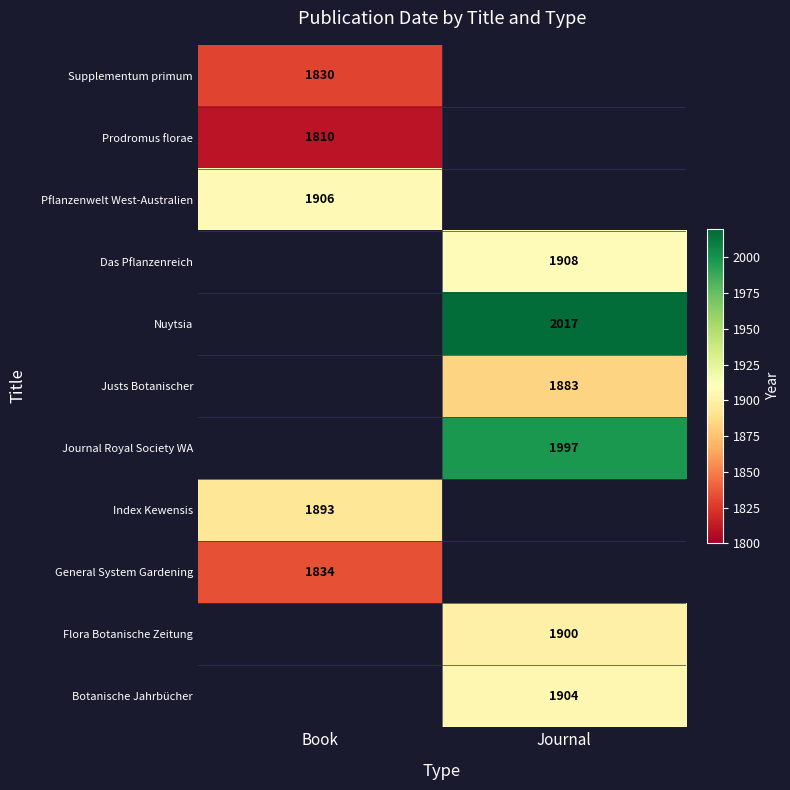

Is it true that Botanische Jahrbücher equals 1904 at Journal?

True